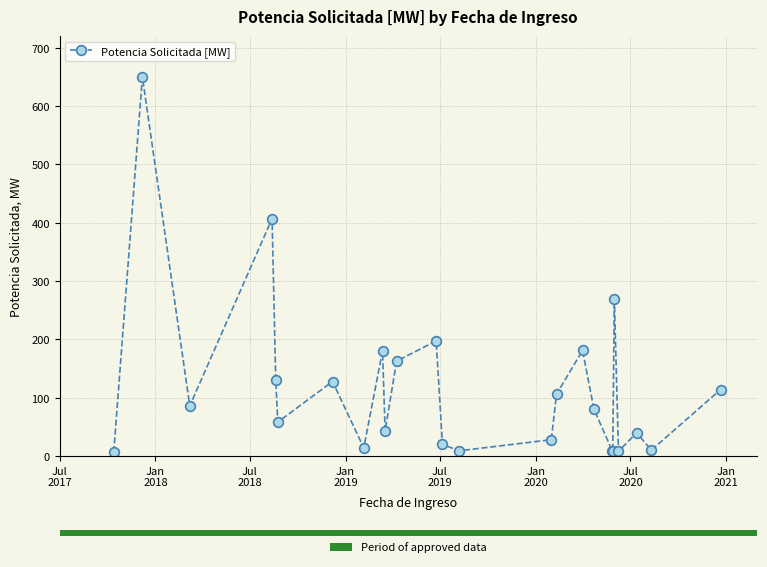

What is the value of the Potencia Solicitada [MW] point at the 5th from the left?

130.0